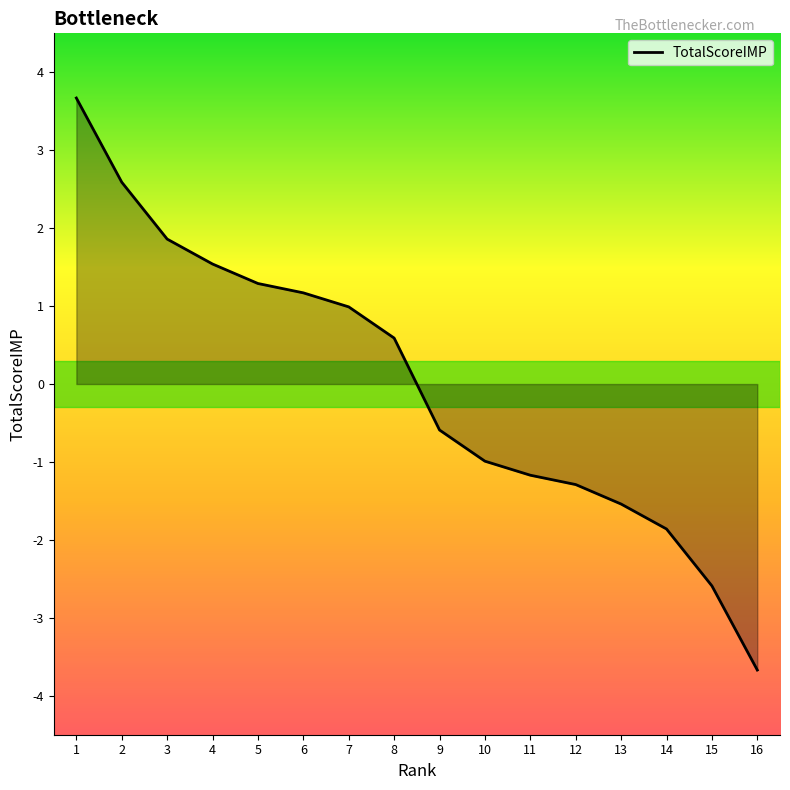

What is the smallest value displayed?

-3.7